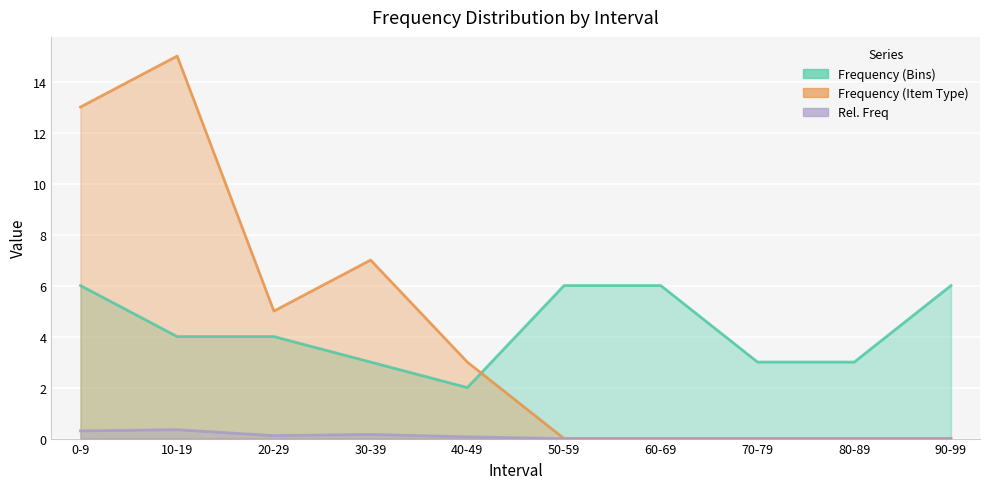

What is the label of the 5th point from the left?

40-49